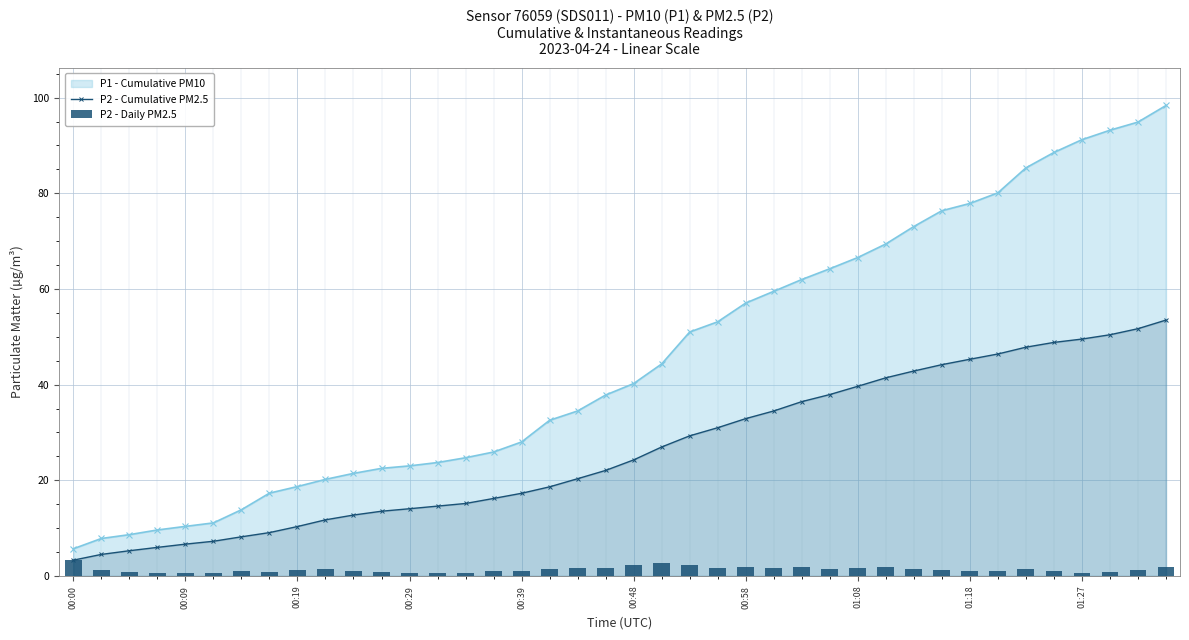

True or false: P2 - Cumulative PM2.5 has a value of 6.6 at 00:09.

True